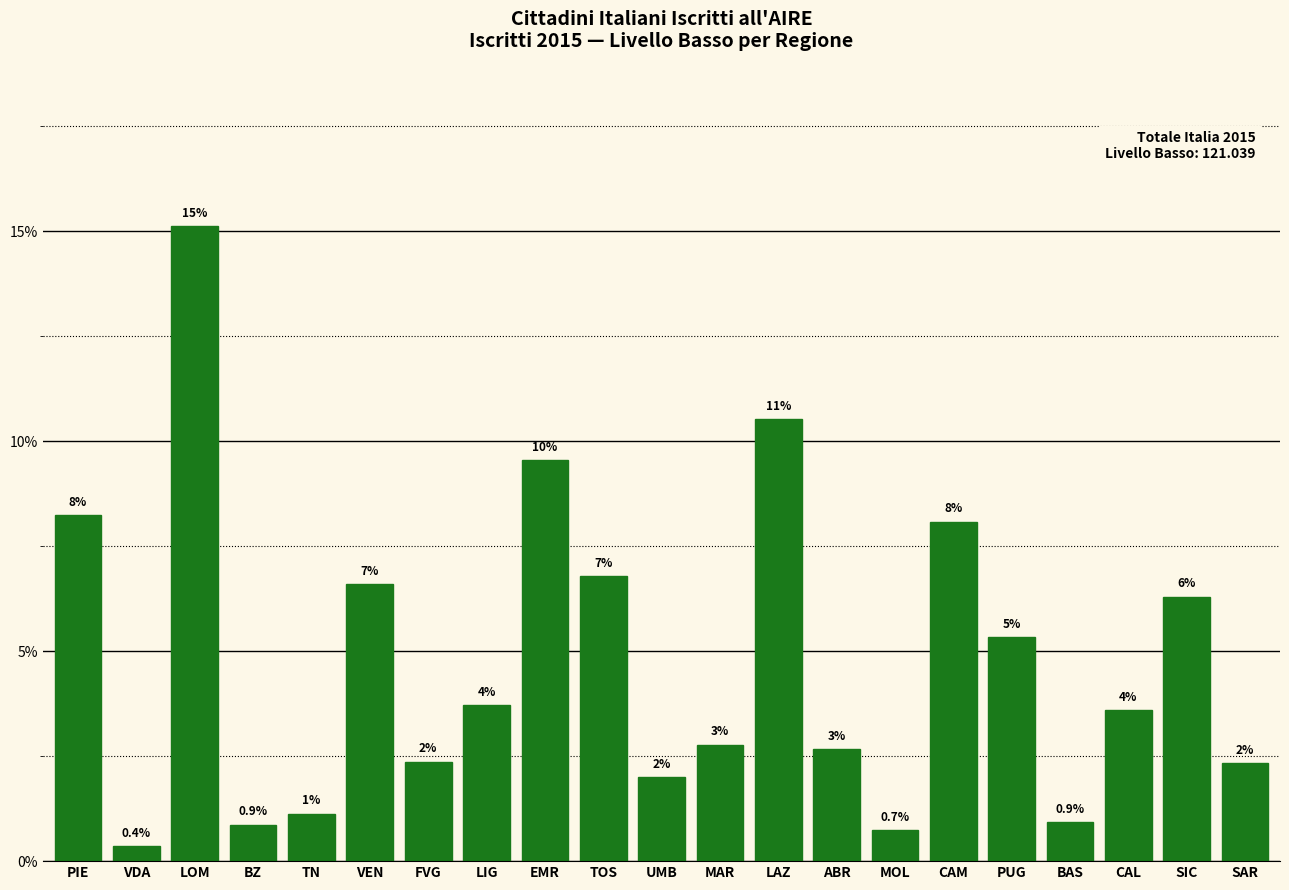

Are the bars horizontal?

No